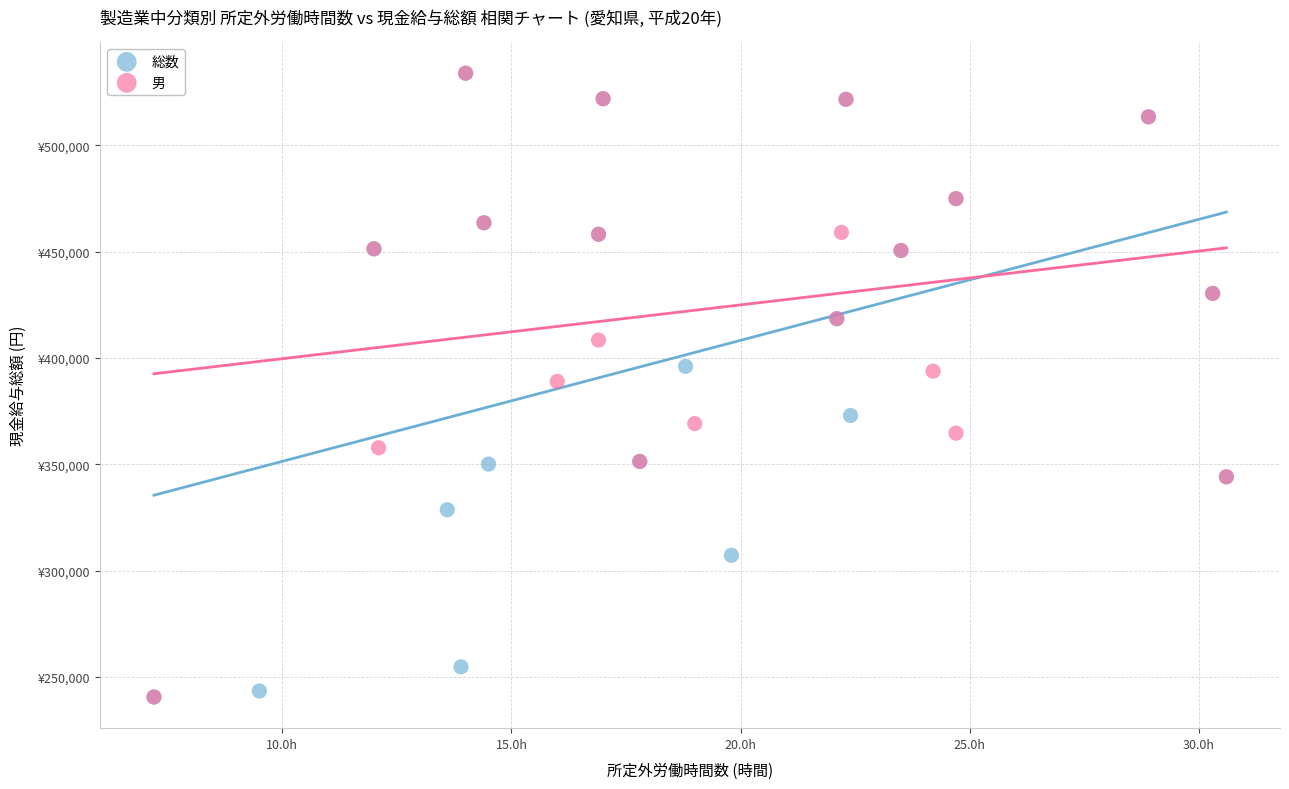

What are all the series names shown in the legend?

総数, 男